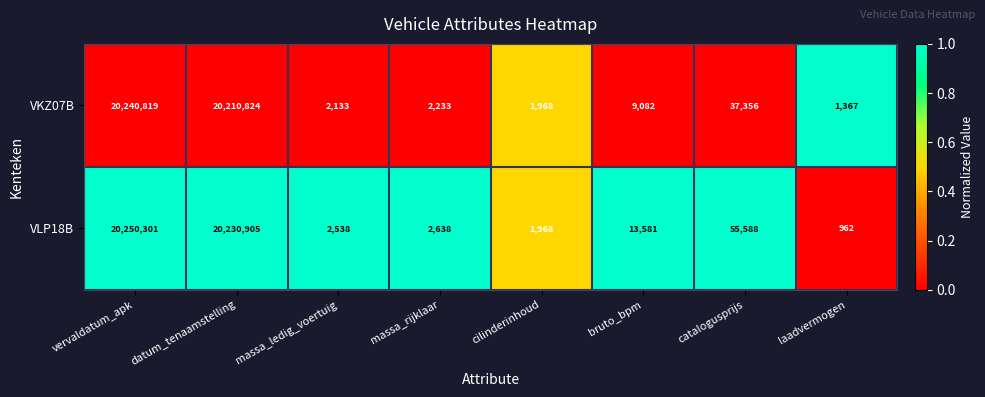

What is the total value across all series at vervaldatum_apk?

40491120